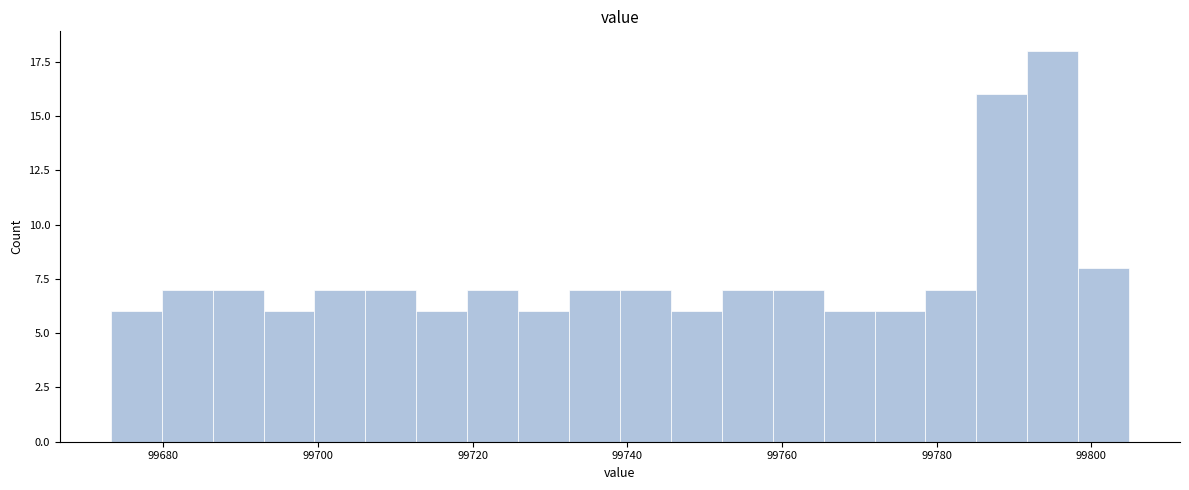

Around what value on the x-axis is the tallest bar? Give the approximate position of its centre, as read against the axis.

99796